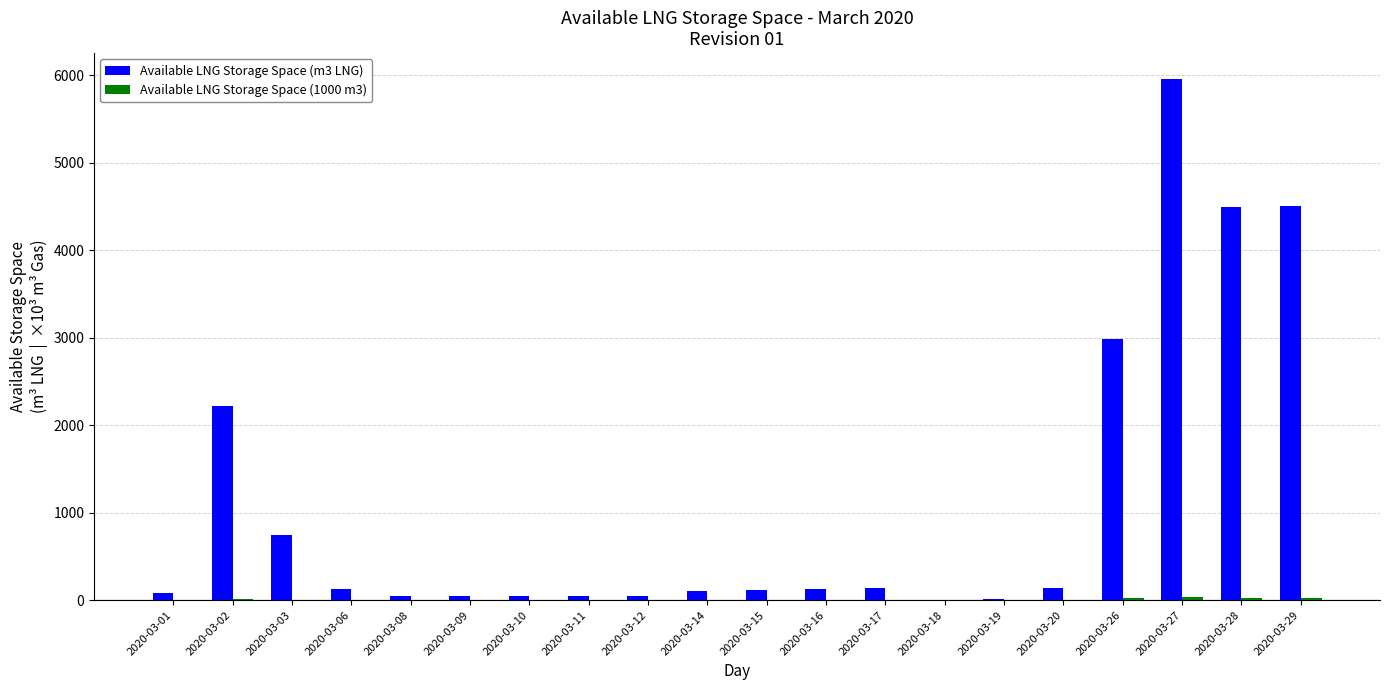

Between 2020-03-11 and 2020-03-27, which series saw the biggest shift?

Available LNG Storage Space (m3 LNG)